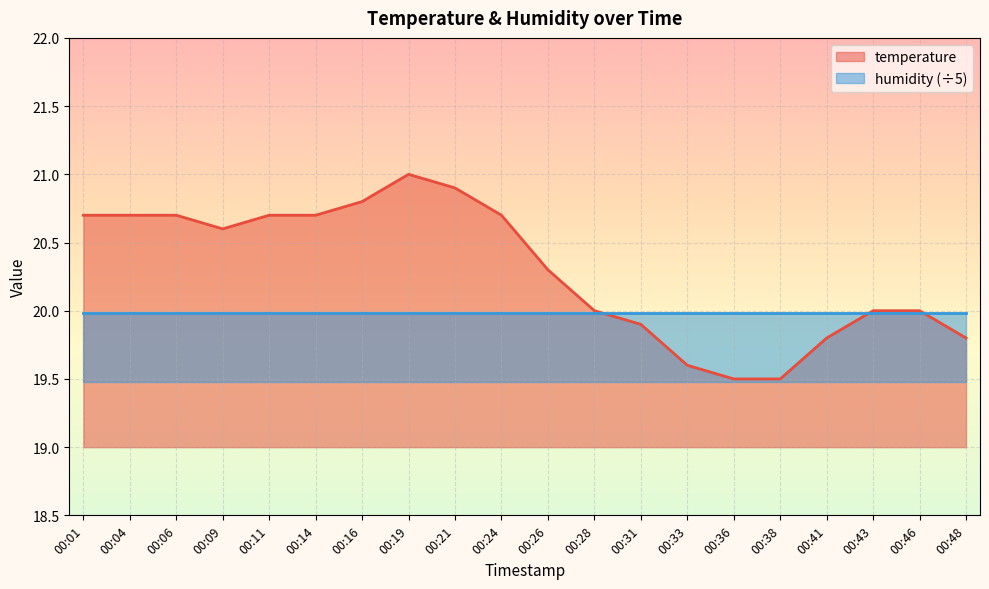

What is the sum of all values?

405.9